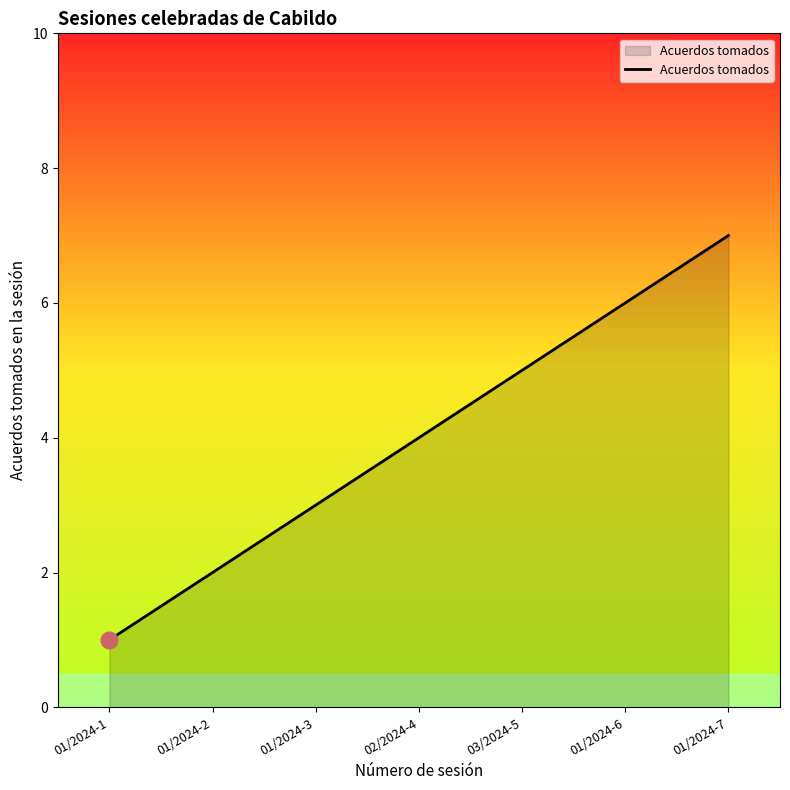

List the labels in order of value, smallest first.

01/2024-1, 01/2024-2, 01/2024-3, 02/2024-4, 03/2024-5, 01/2024-6, 01/2024-7